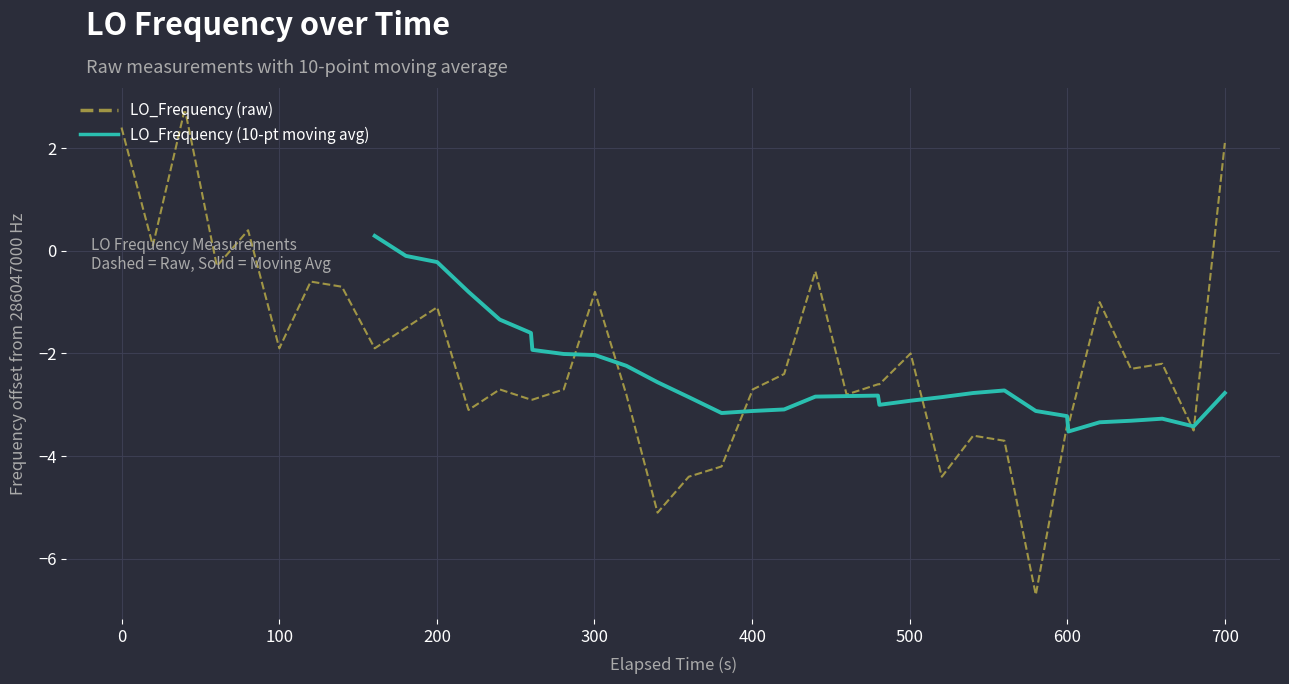

What is the minimum value for LO_Frequency (raw)?

-6.7